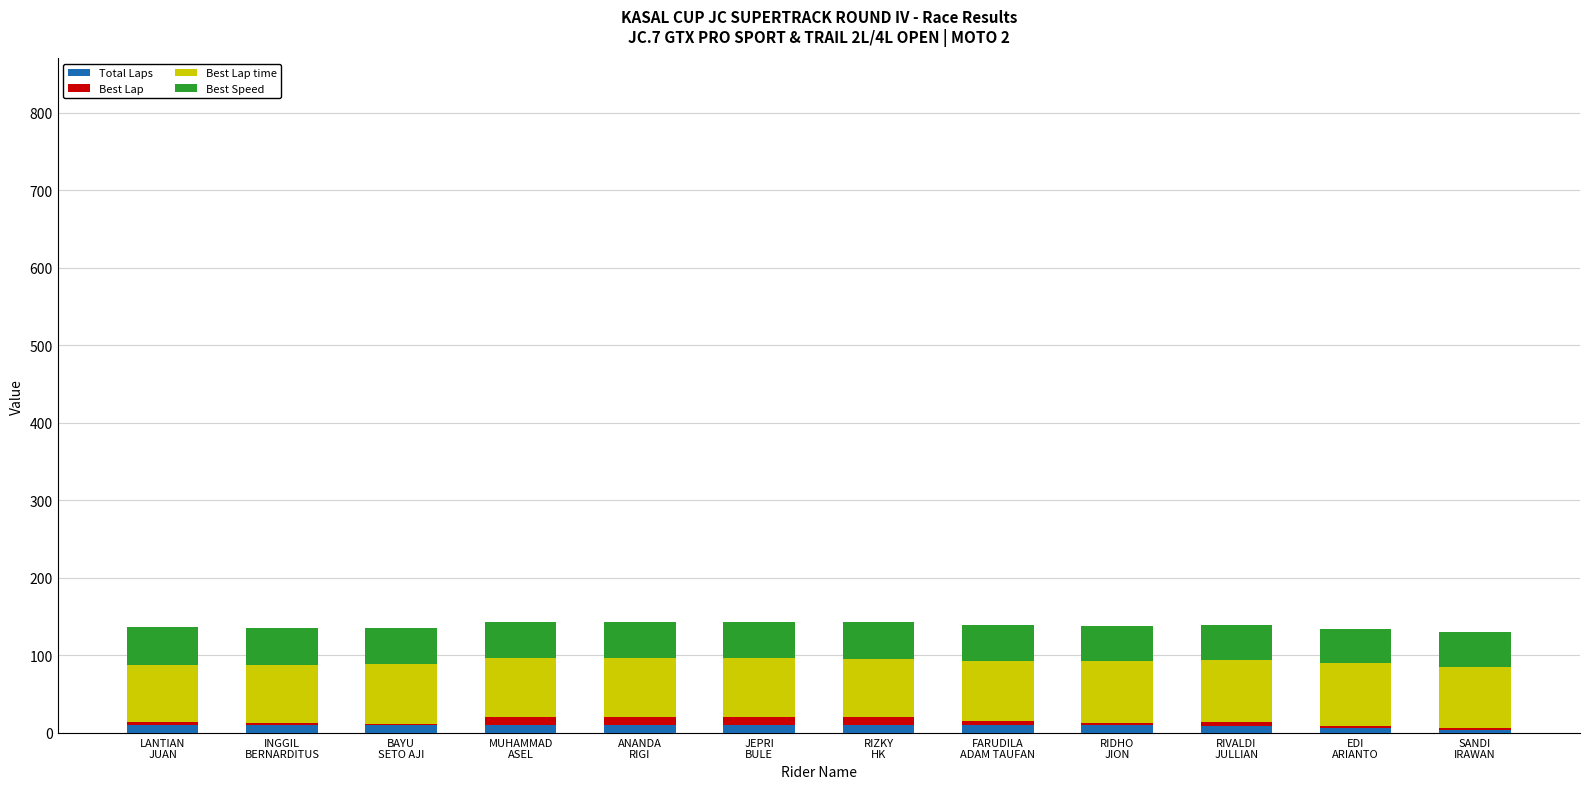

Which series has the widest spread of values?

Best Lap